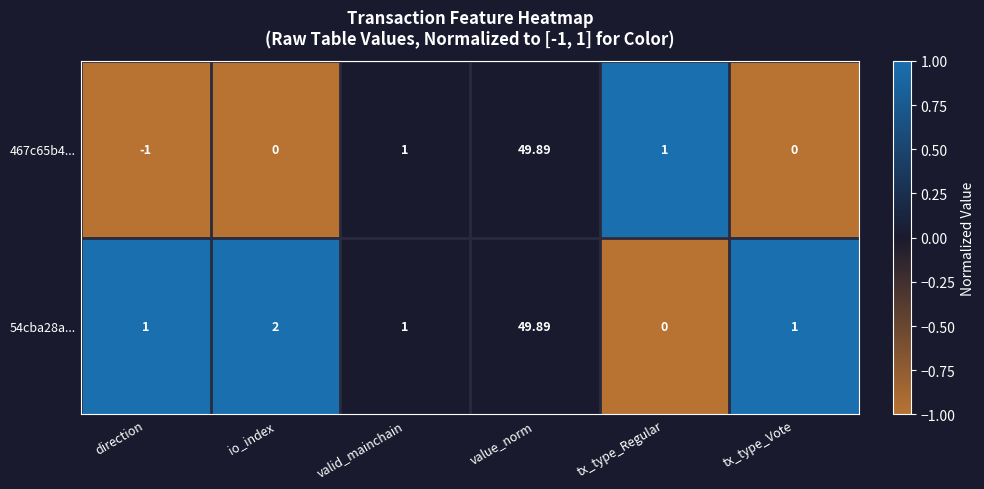

At which label is 54cba28a... closest to 24?

io_index